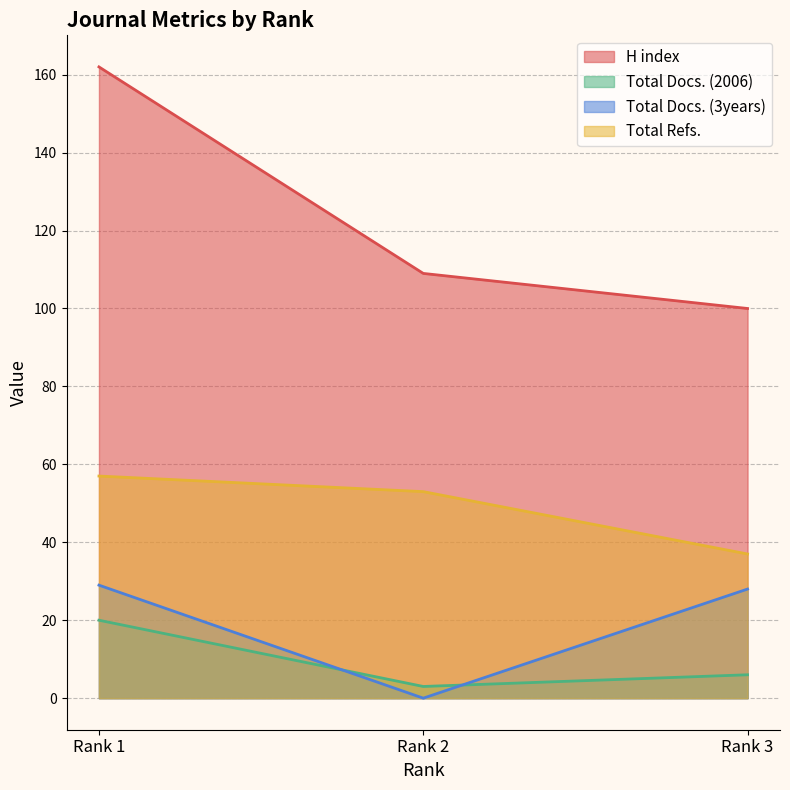

What is the sum of all Total Docs. (3years) values?

57